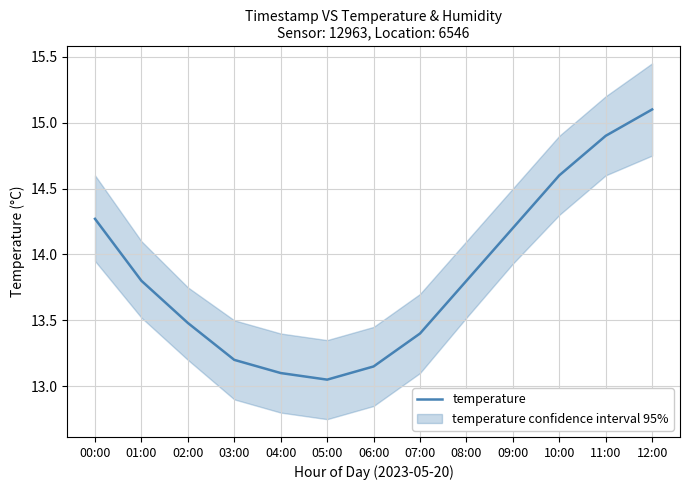

What is the ratio of the value at 09:00 to the value at 01:00?

1.0